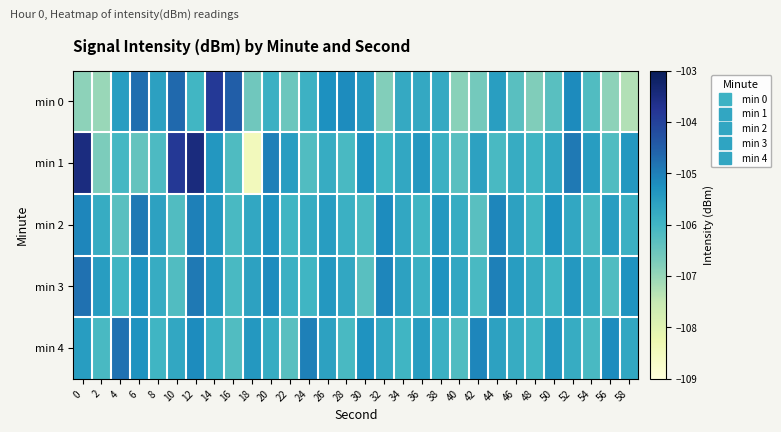

Which has a higher value, 22 or 30?

30